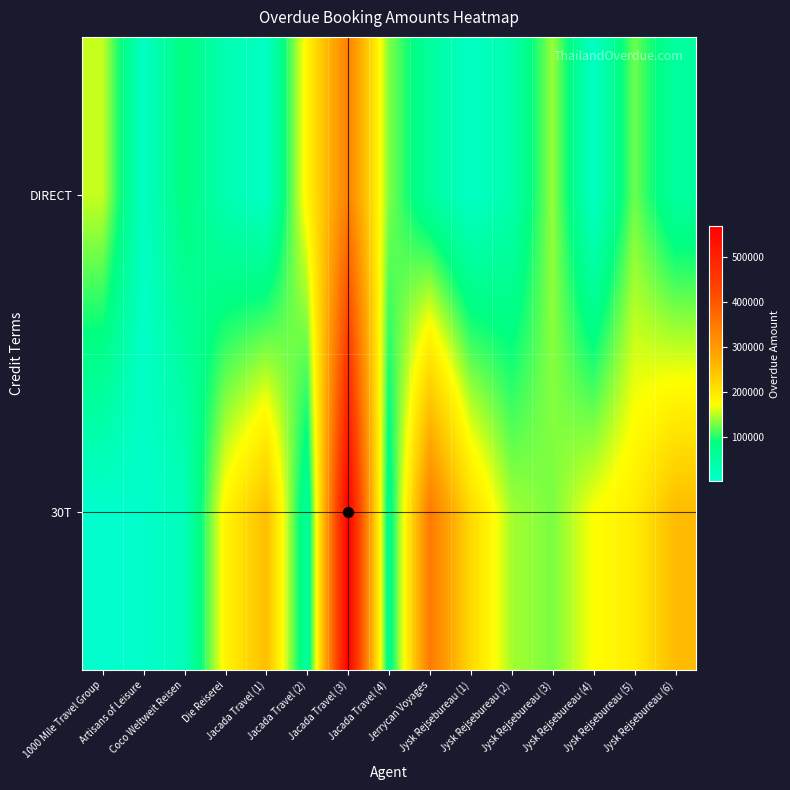

Rank the series by their average value, from lowest to highest.

DIRECT, 30T